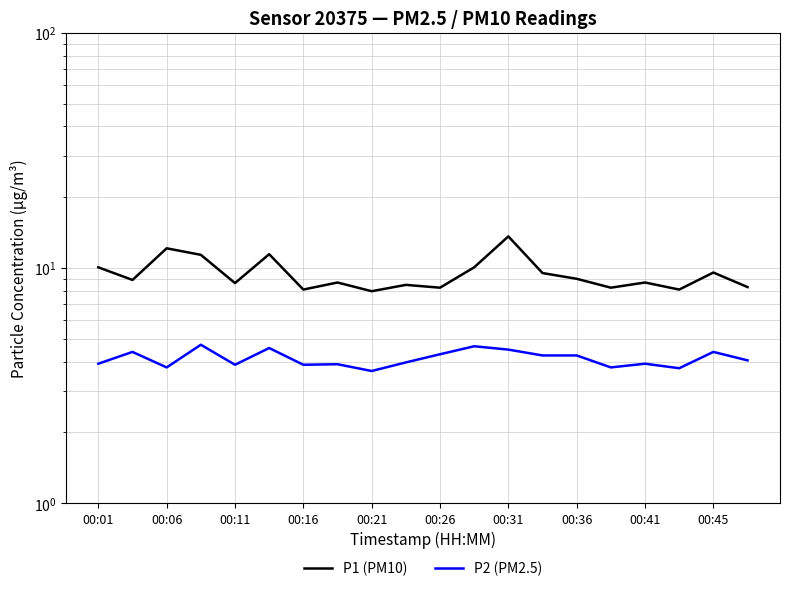

How many values in the P2 (PM2.5) series are below 4?

10